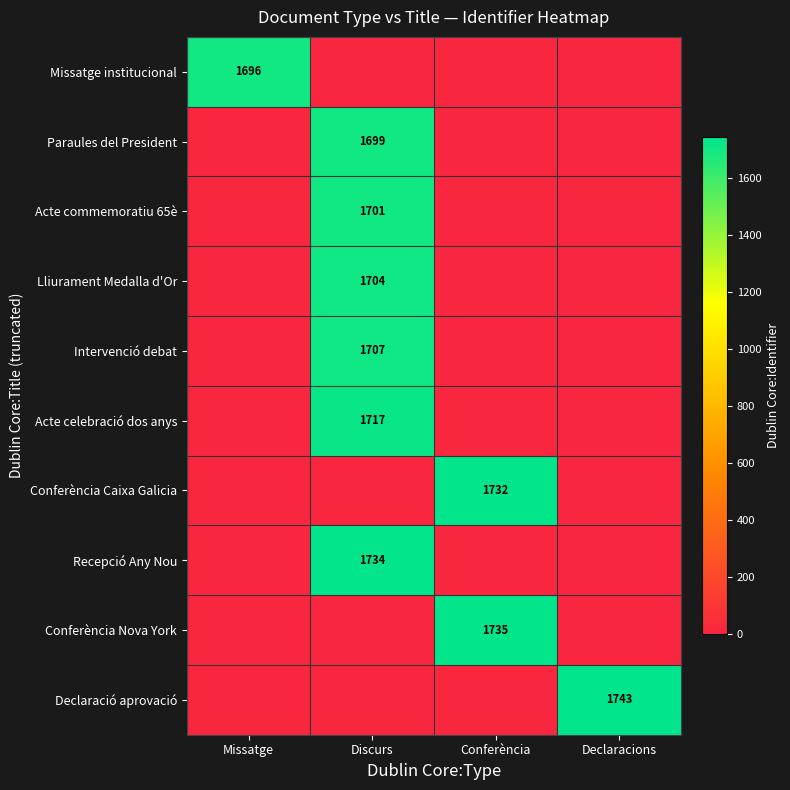

True or false: Paraules del President has a value of 1073 at Discurs.

False